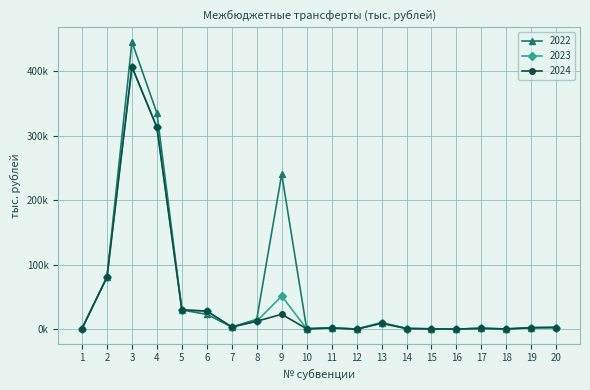

True or false: 2022 and 2024 cross at least once.

True